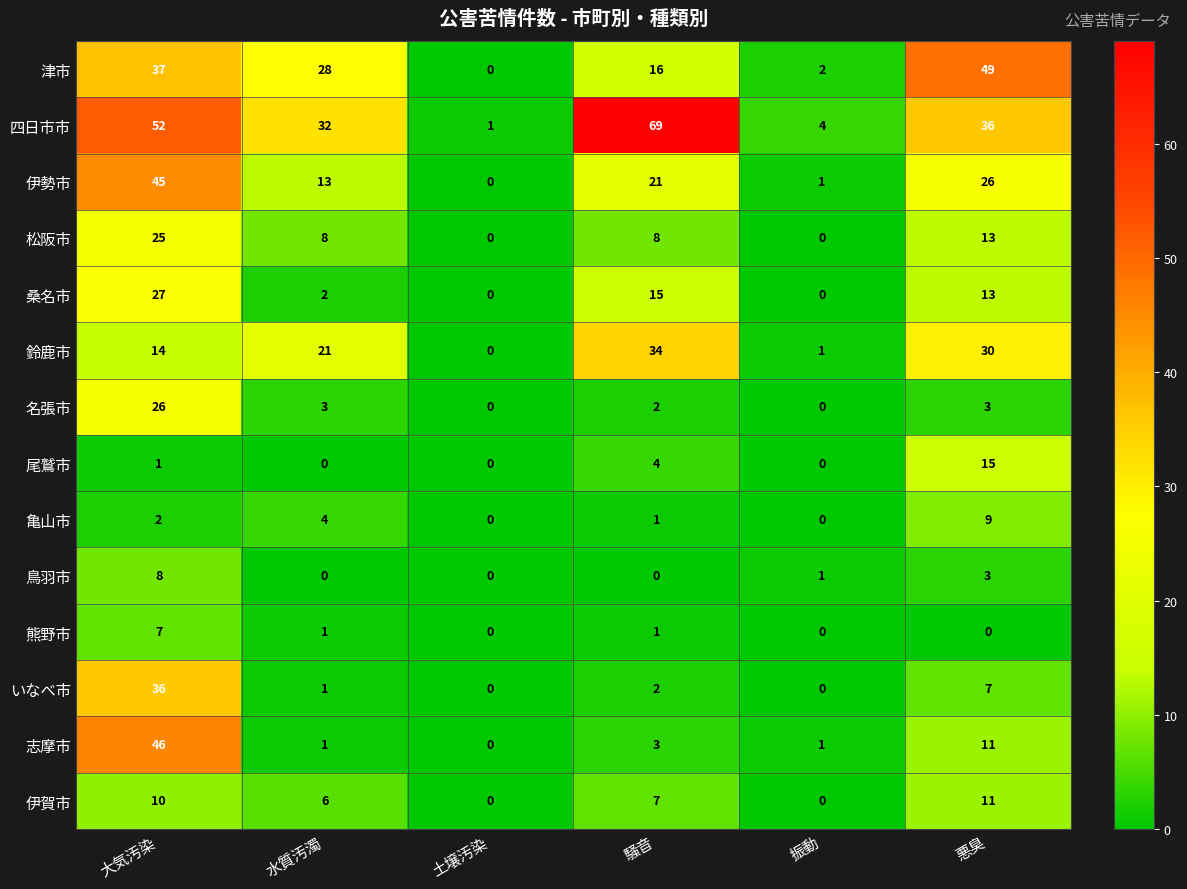

How many values in the 熊野市 series are below 1?

3